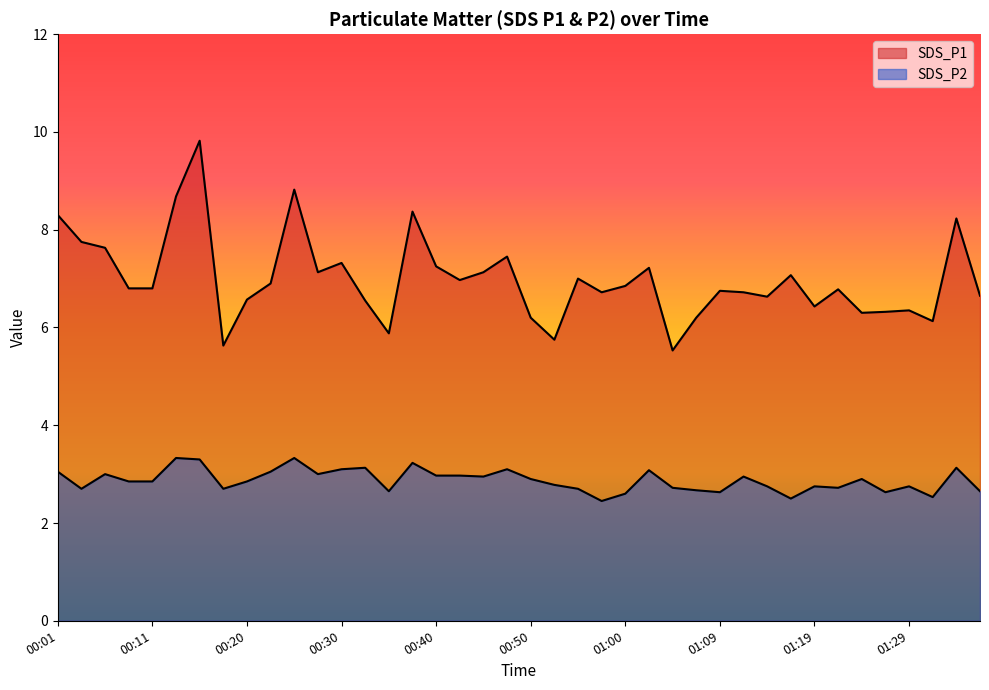

Which category has the highest value in the SDS_P2 series?

00:13